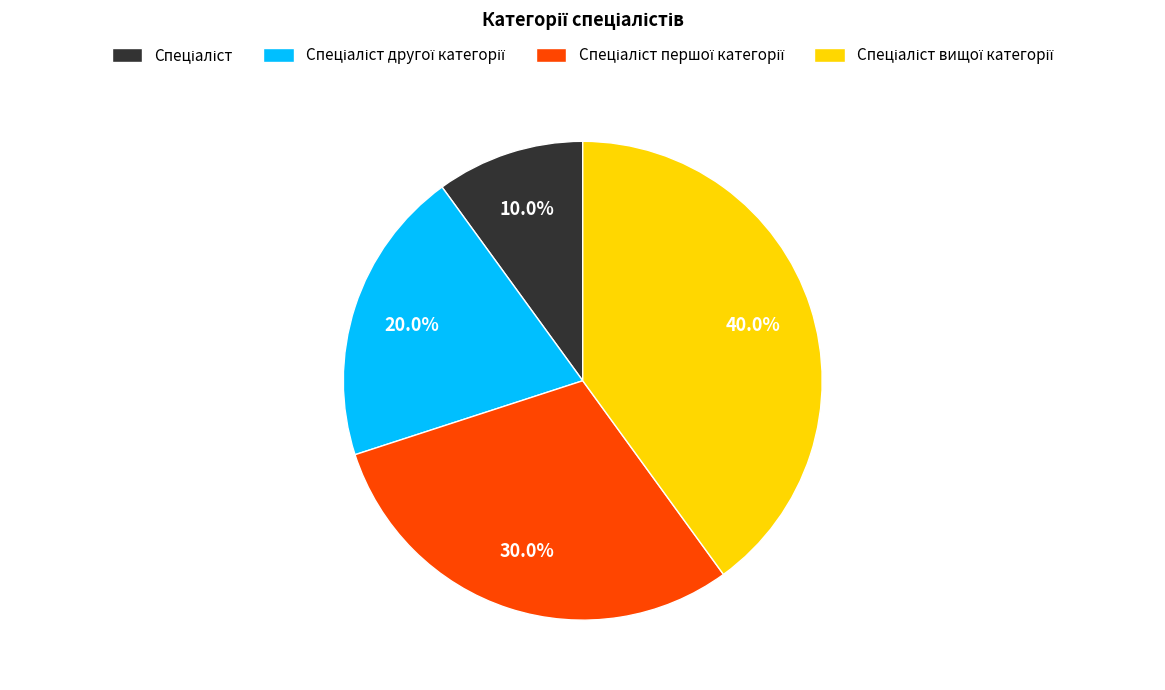

To the nearest percent, what is the average slice percentage?

25%